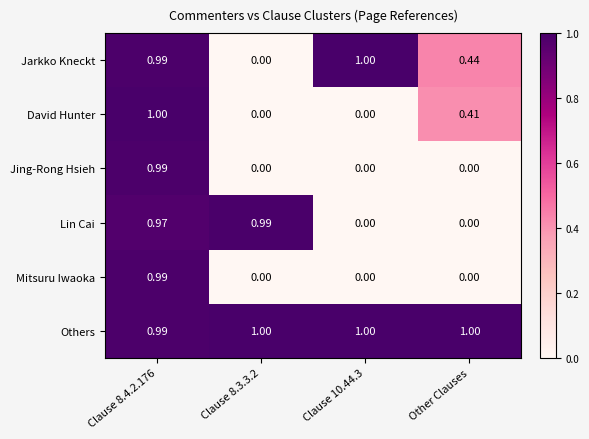

Which series has the largest total across all categories?

Others